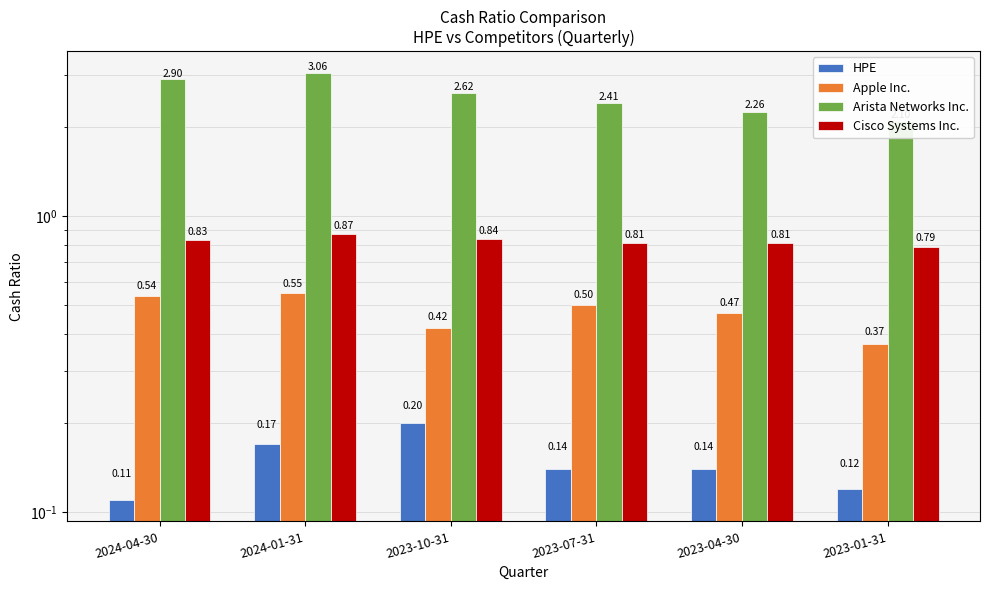

Which series changed the most between 2024-04-30 and 2023-01-31?

Arista Networks Inc.